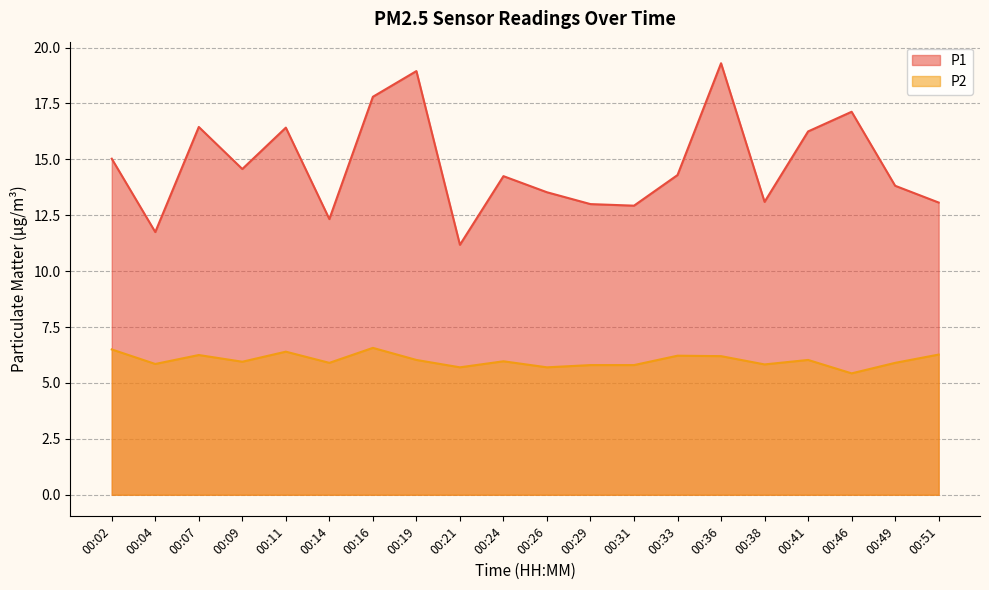

Which has a higher value, 00:02 or 00:36?

00:36